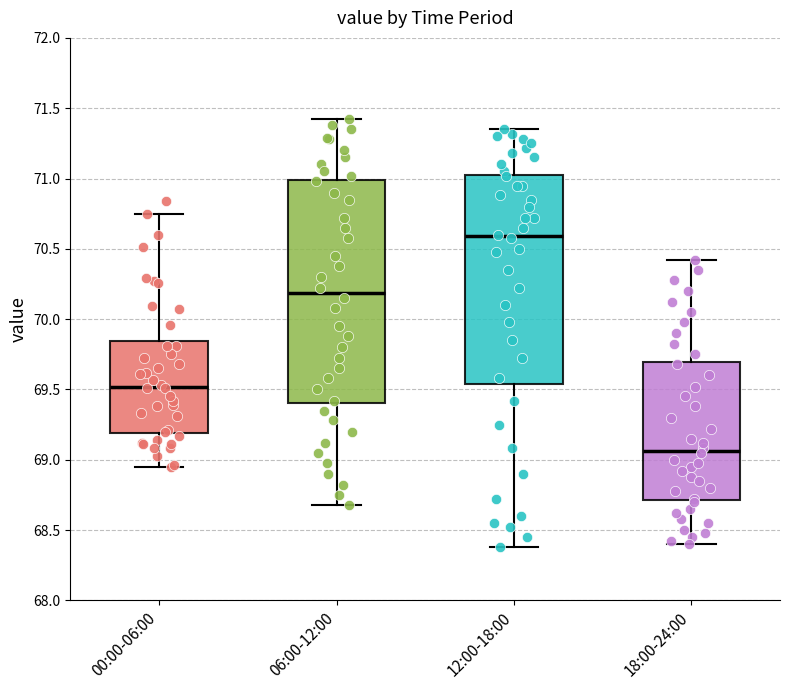

Which box is the tallest, from its lower edge to its upper edge?

06:00-12:00